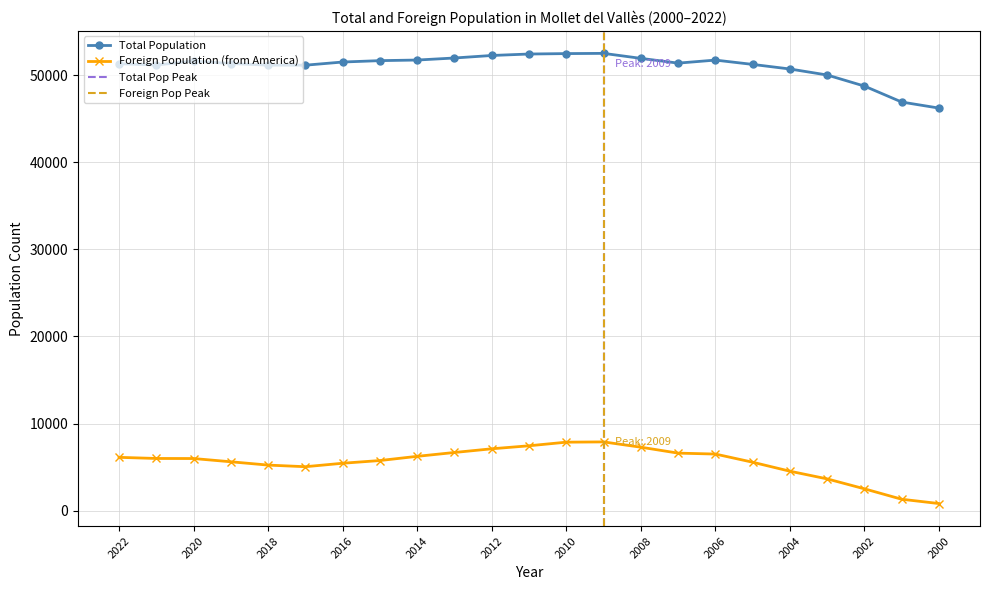

At which category is the sum across all series the highest?

2009